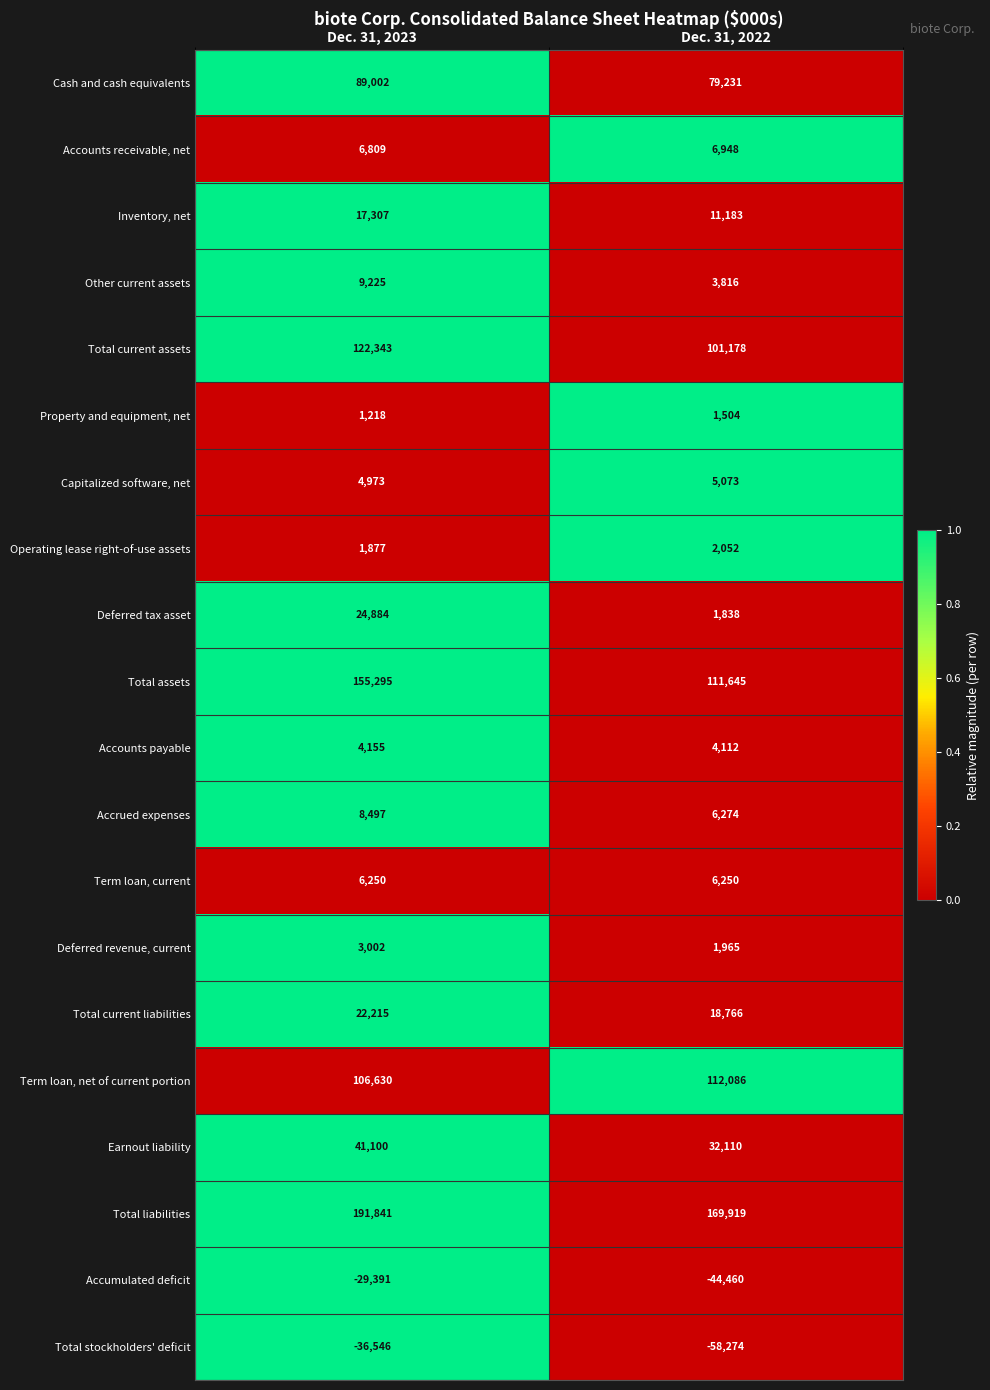

What is the total value across all series at Dec. 31, 2023?

750686